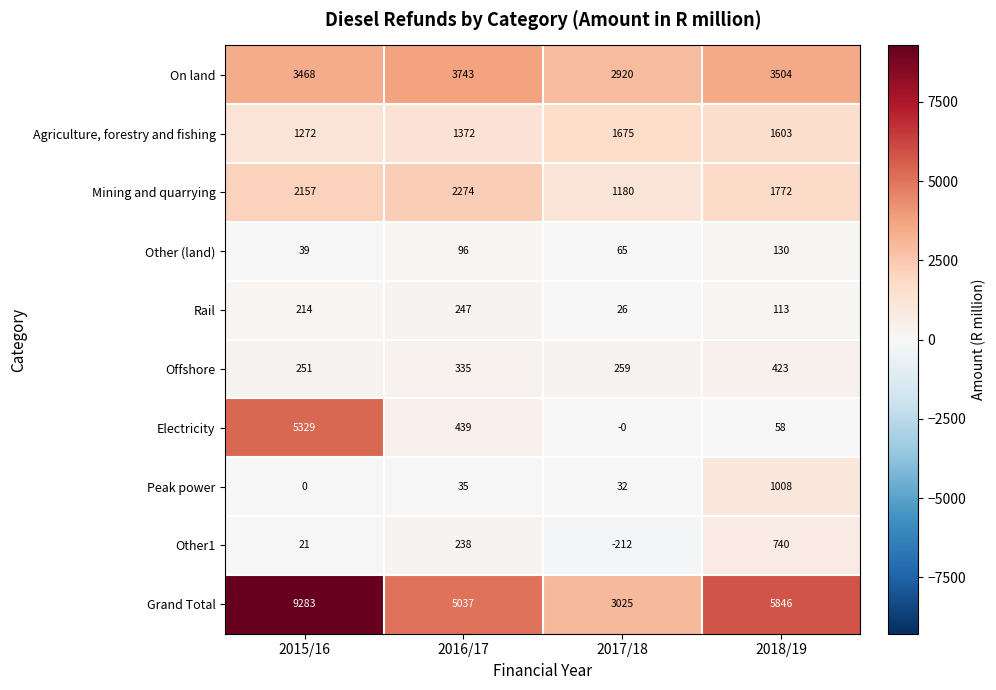

What is the lowest value of the Agriculture, forestry and fishing series?

1272